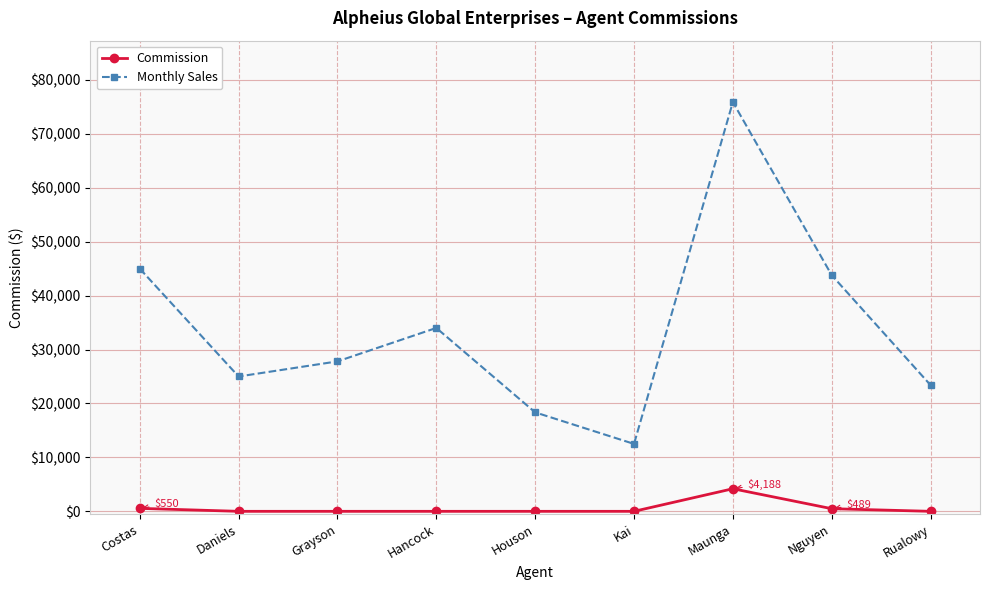

Is the value of Monthly Sales at Kai greater than the value of Commission at Rualowy?

Yes